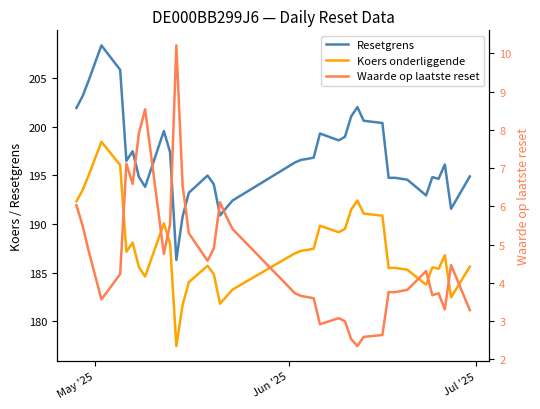

What is the smallest value displayed?

2.4